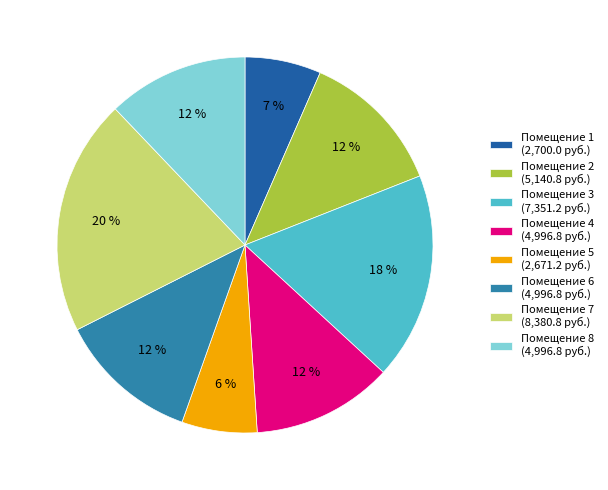

Is there any slice that represents more than half of the pie?

No